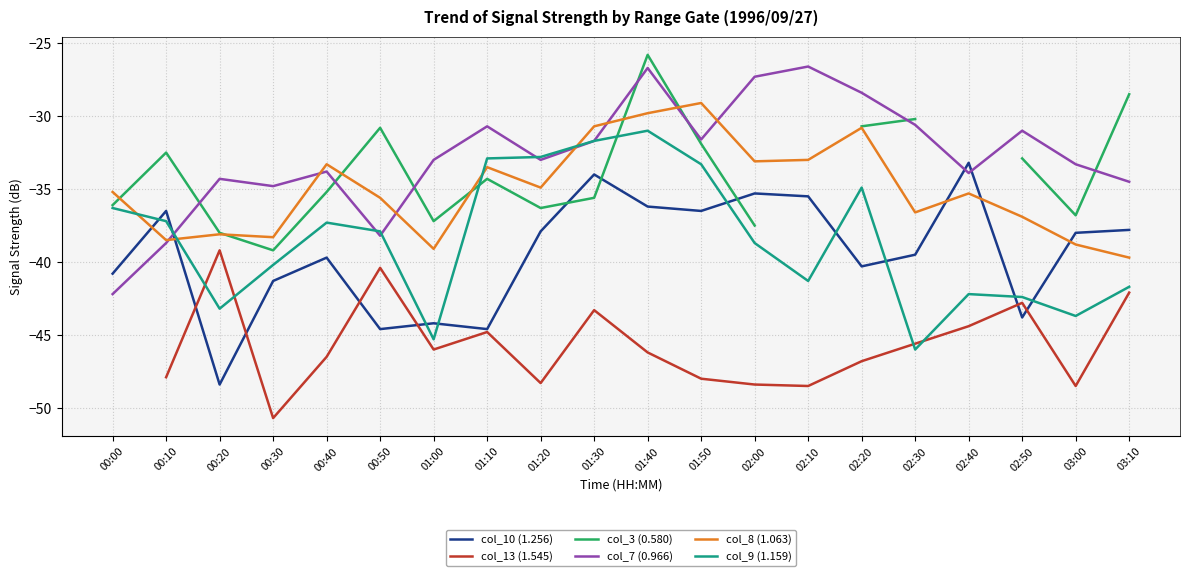

What is the value of the col_13 (1.545) point at the 3rd from the left?

-39.2